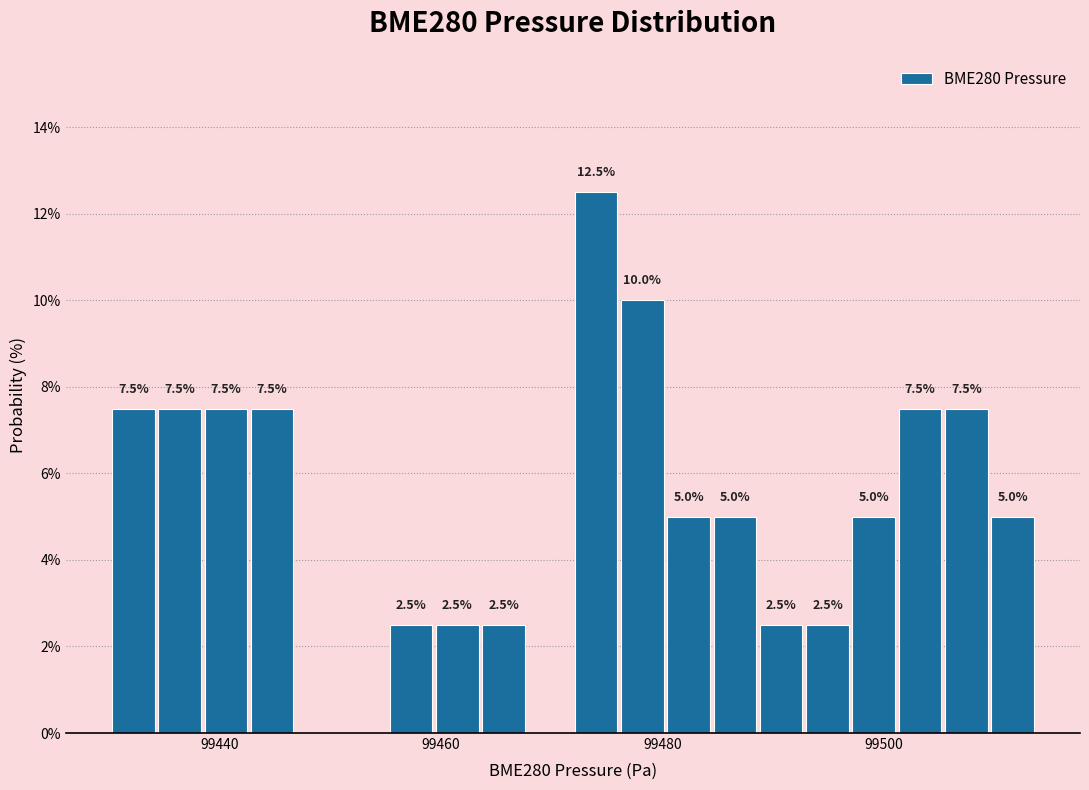

Read against the x-axis, roughly where is the centre of the tallest bar?

99474